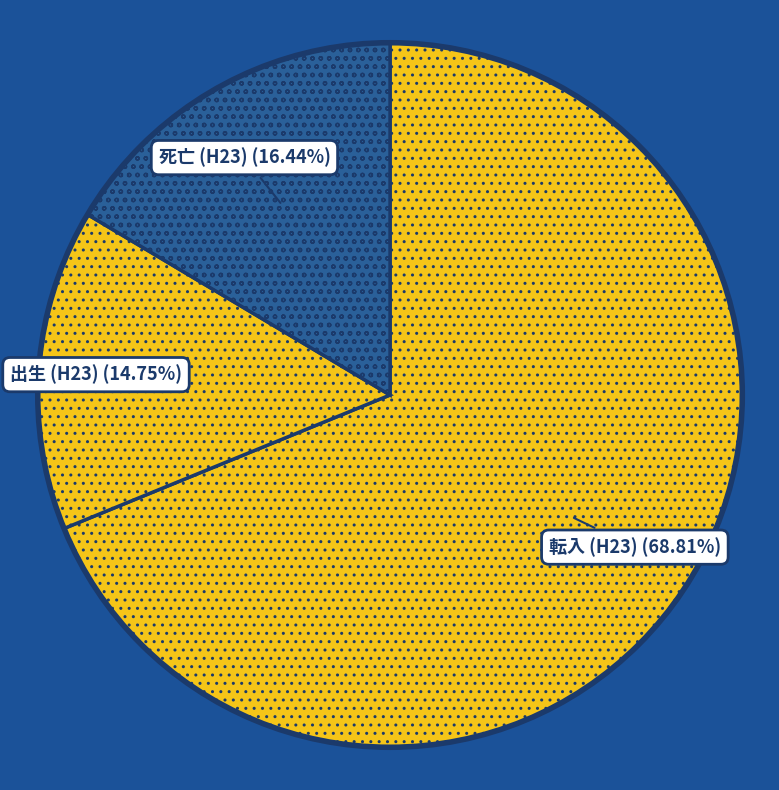

How many slices are in this pie chart?

3